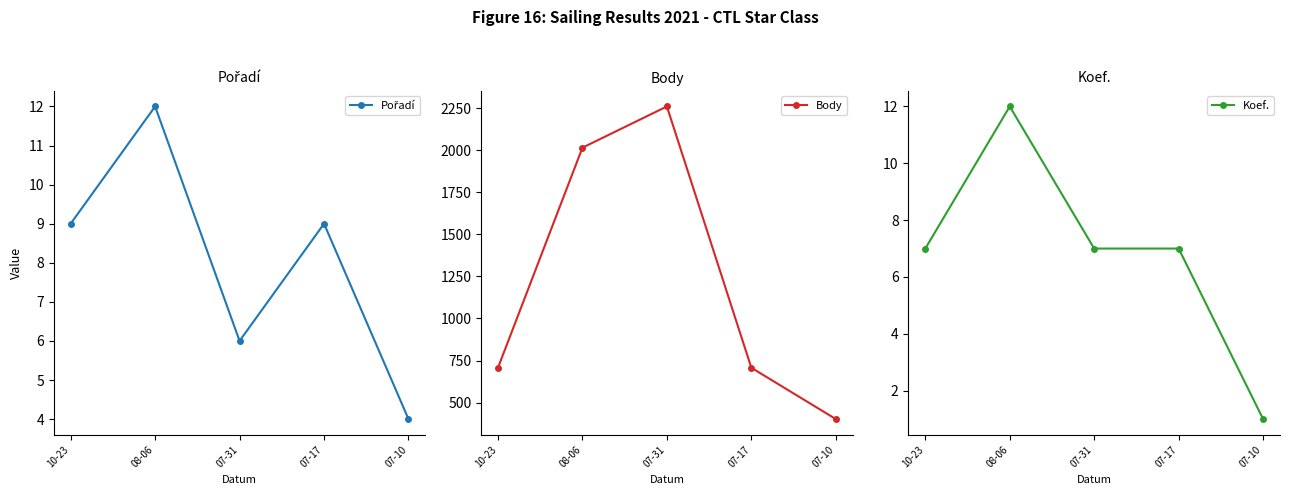

What is the label of the 4th point from the right?

08-06